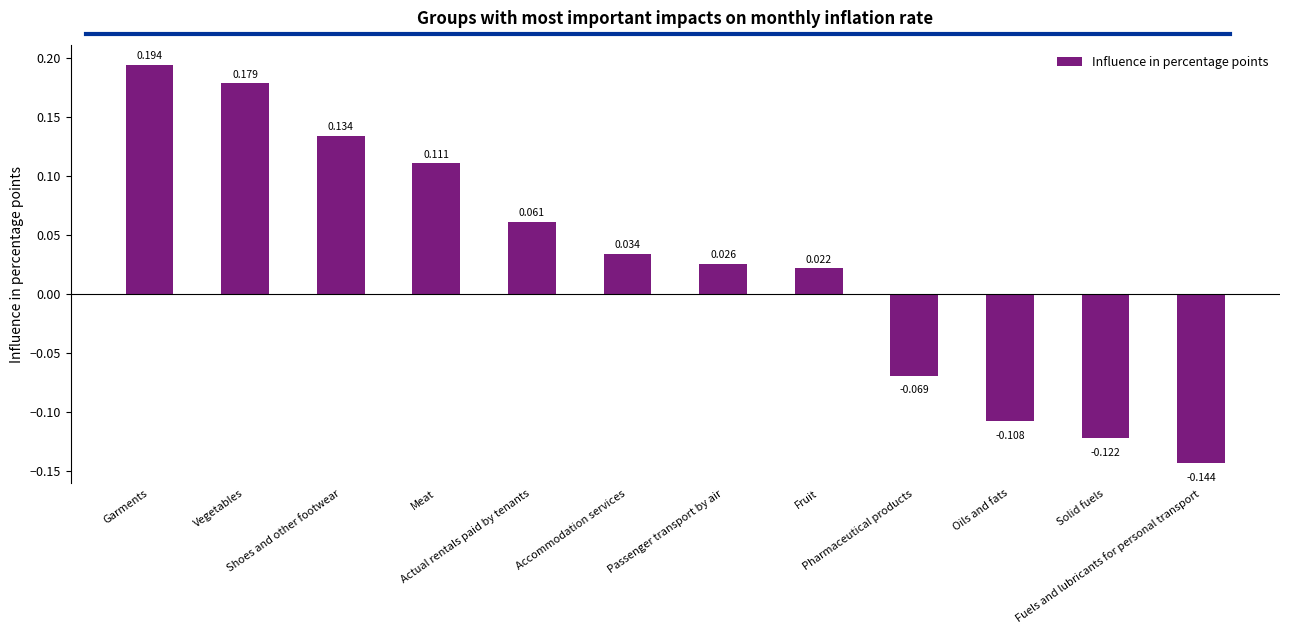

List the labels in order of value, smallest first.

Fuels and lubricants for personal transport, Solid fuels, Oils and fats, Pharmaceutical products, Fruit, Passenger transport by air, Accommodation services, Actual rentals paid by tenants, Meat, Shoes and other footwear, Vegetables, Garments